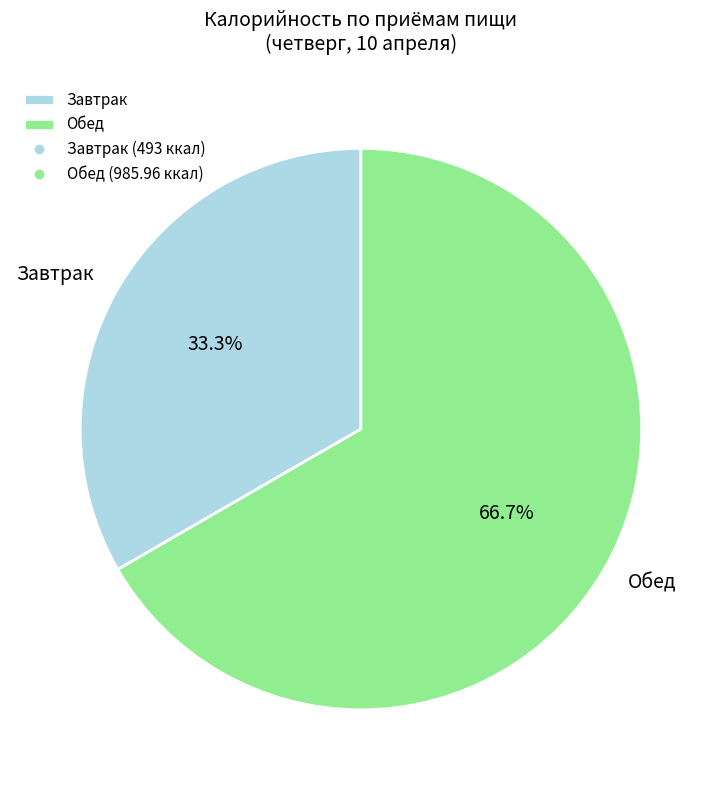

How much of the chart is everything except Завтрак?

66.7%